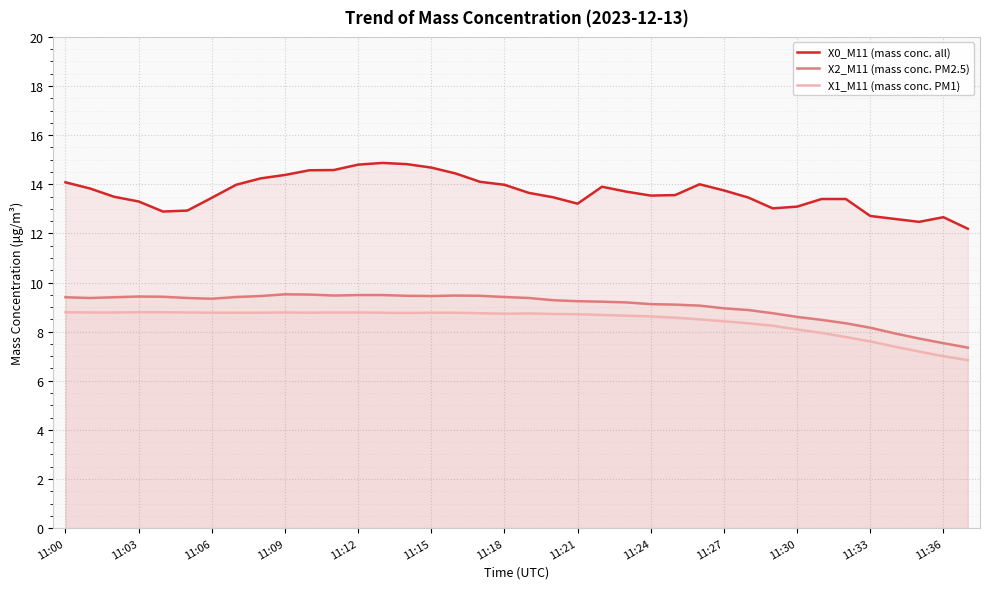

How many lines are shown in the chart?

3